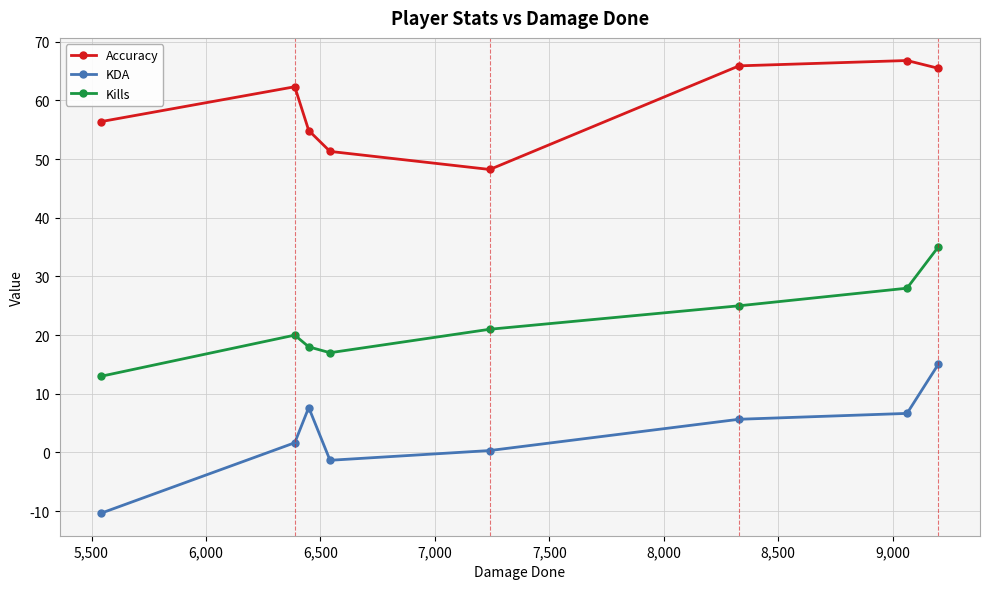

Does the chart have visible grid lines?

Yes